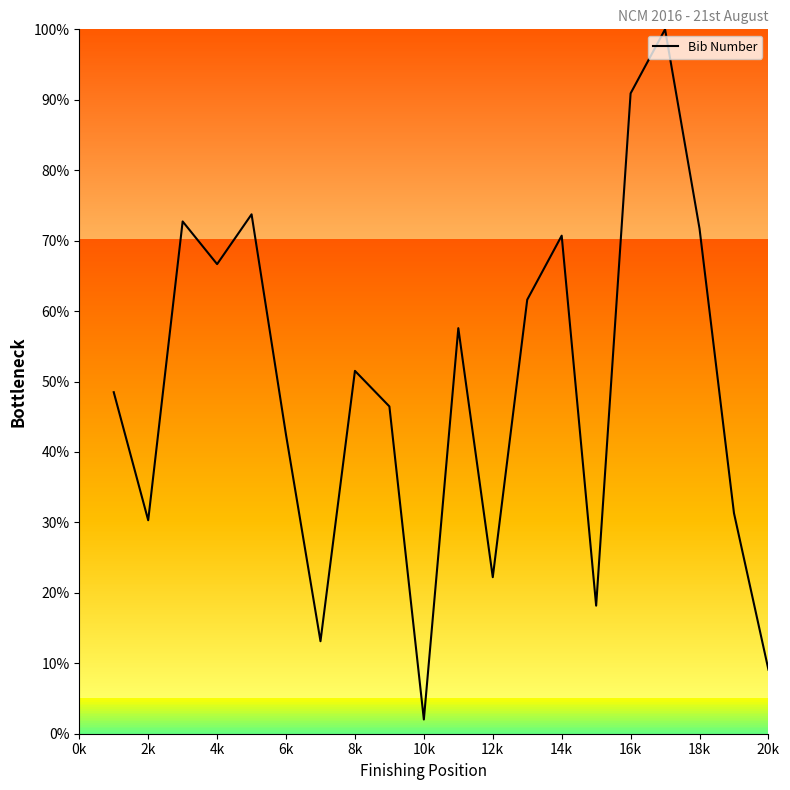

What is the difference between the maximum and minimum values?

98.0